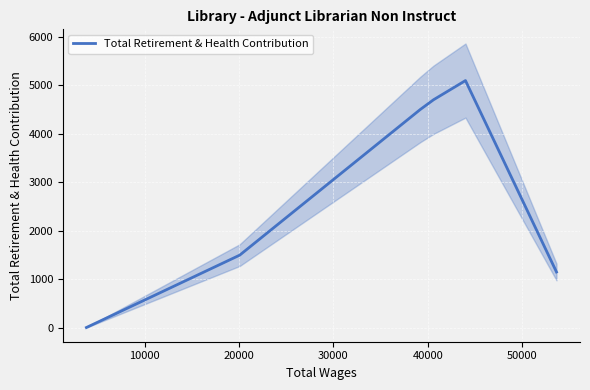

What is the average value?

2824